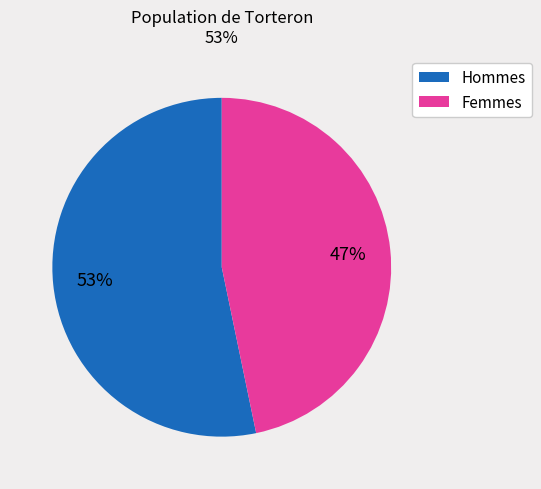

Does any single category account for the majority?

Yes